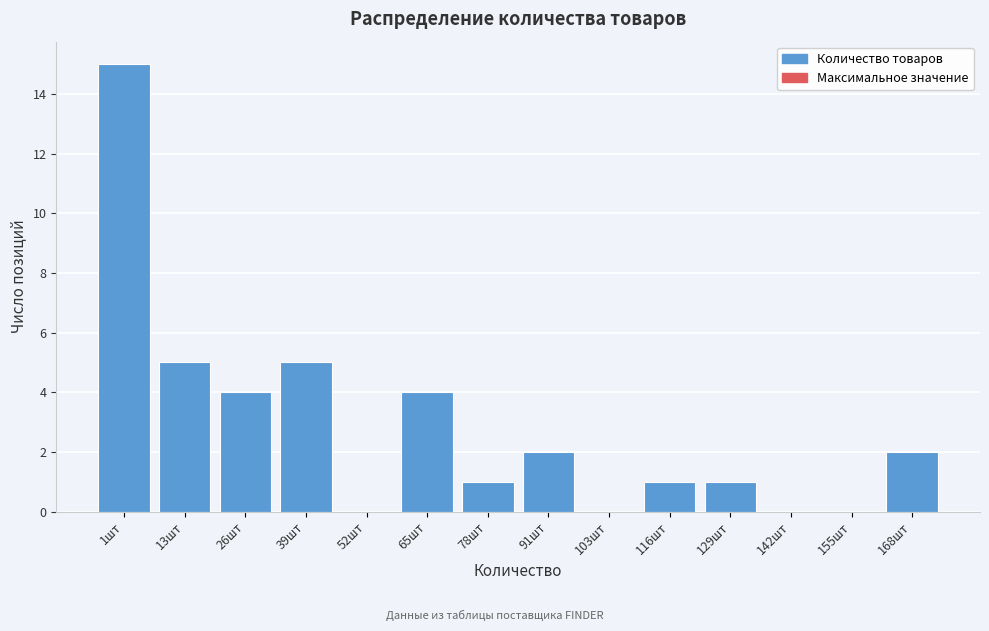

Reading left to right, extract all data points from this chart.

1шт=15	13шт=5	26шт=4	39шт=5	52шт=0	65шт=4	78шт=1	91шт=2	103шт=0	116шт=1	129шт=1	142шт=0	155шт=0	168шт=2